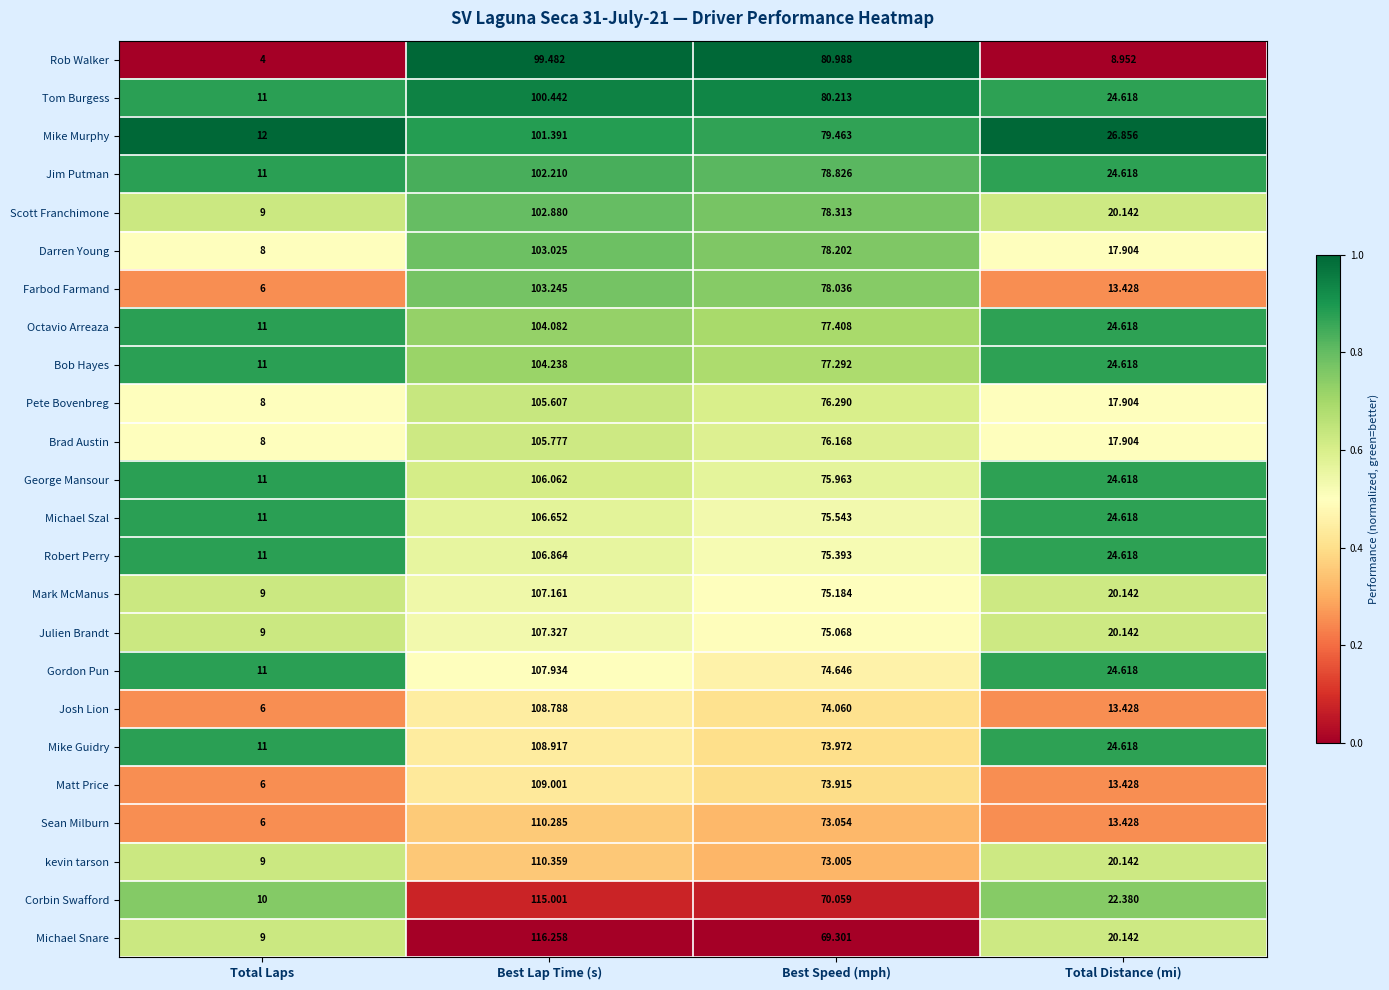

At which label is Gordon Pun closest to 59?

Best Speed (mph)